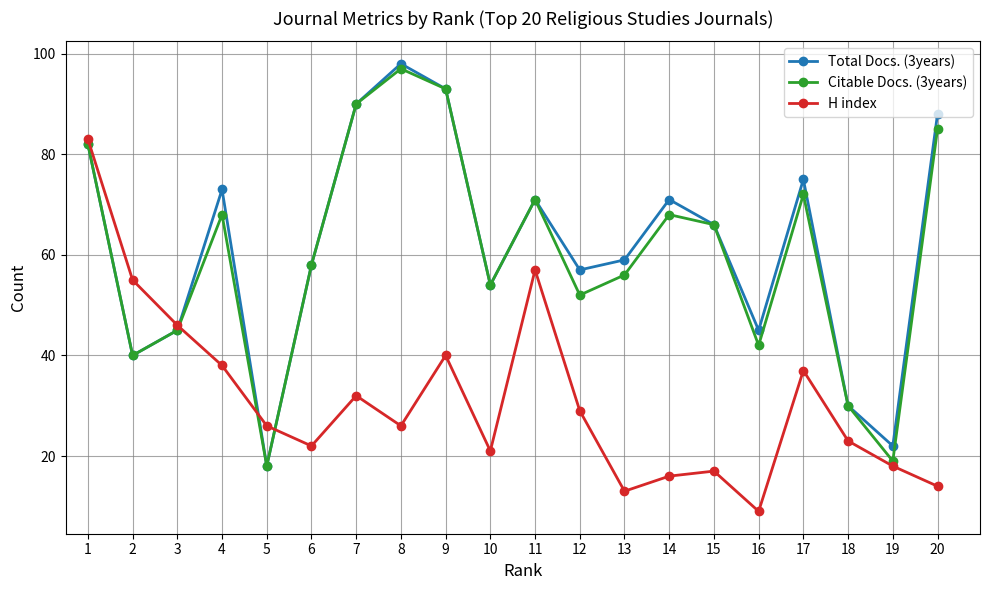

At which label is Total Docs. (3years) closest to 58?

6